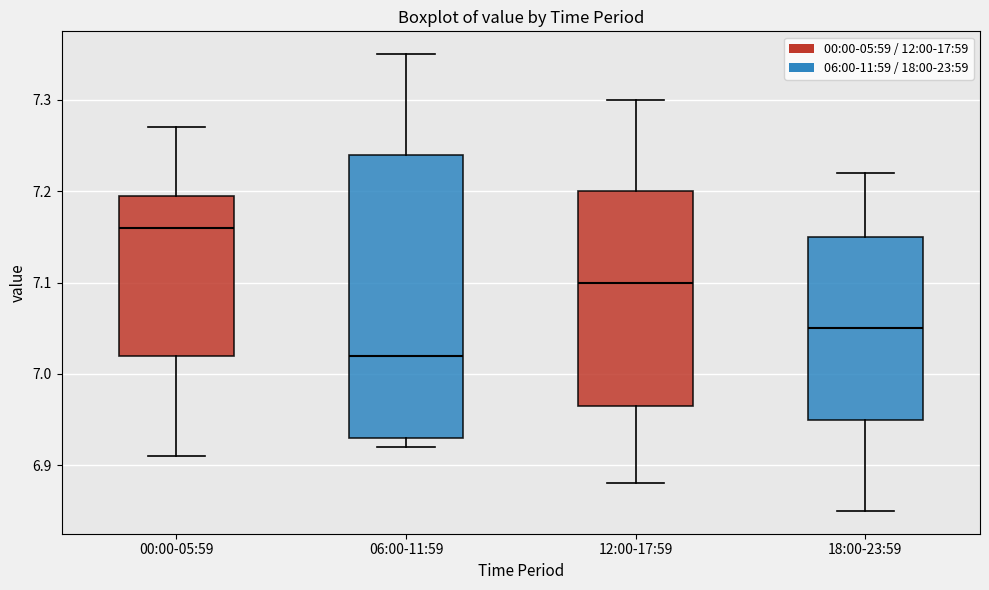

Where is the lower edge of the box for 00:00-05:59 on the y-axis? The values are not printed on the chart, so give them approximately, as read against the axis.

7.02